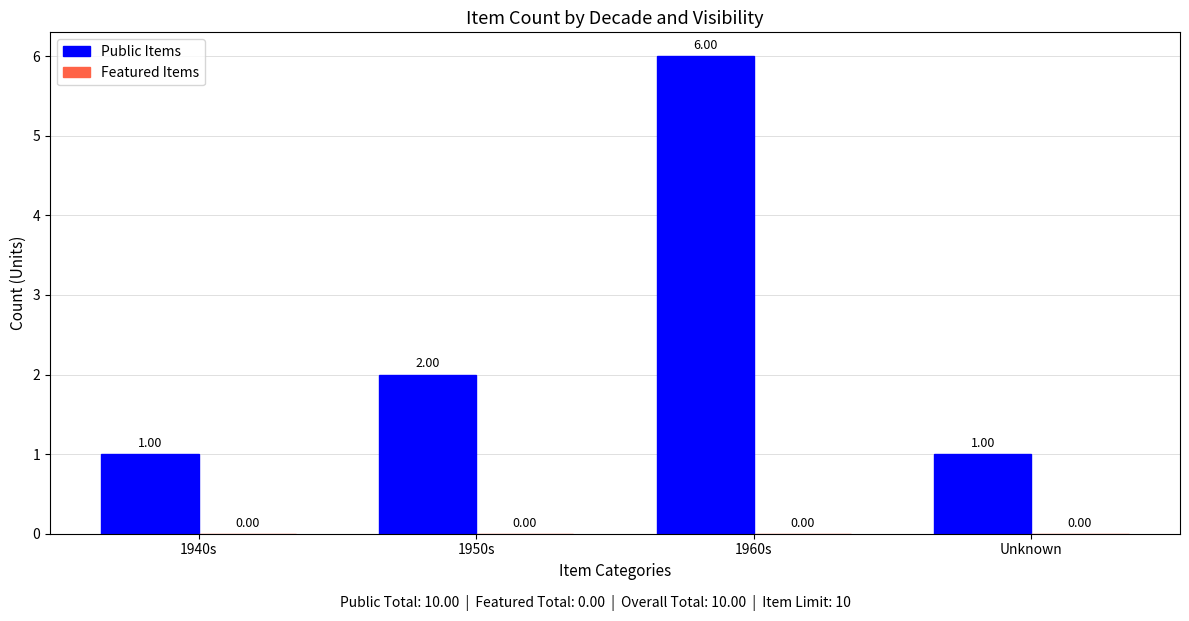

Between 1960s and 1950s, which is larger?

1960s